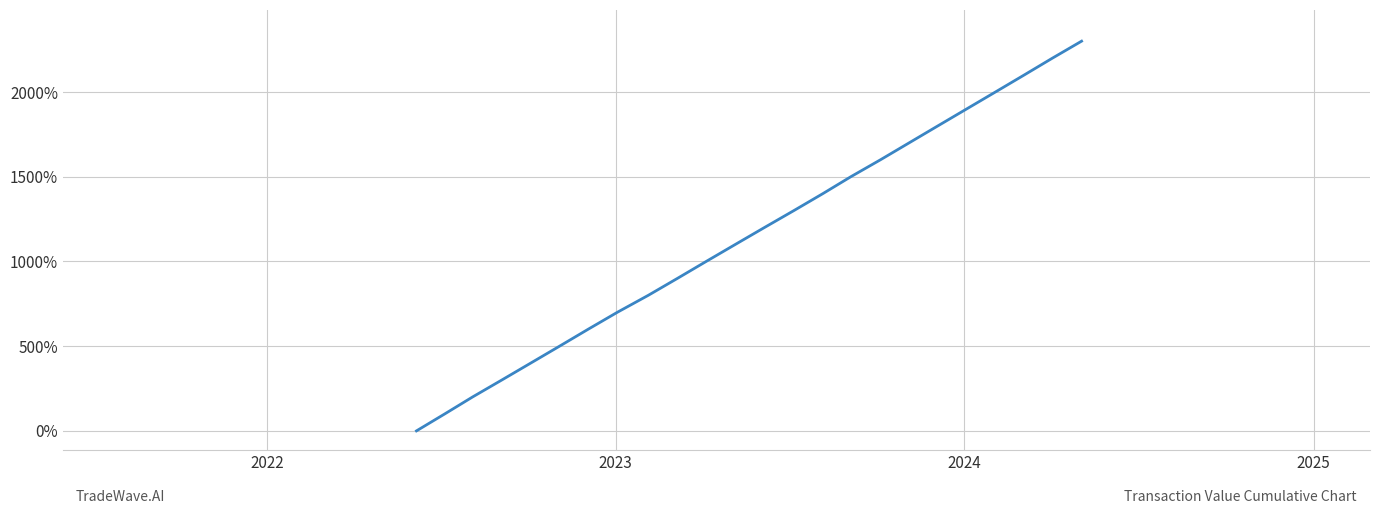

What is the greatest value displayed?

2300.0